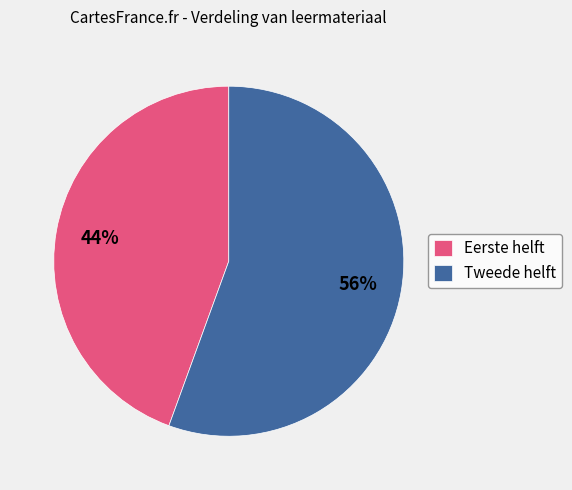

To the nearest percent, what is the average slice percentage?

50%